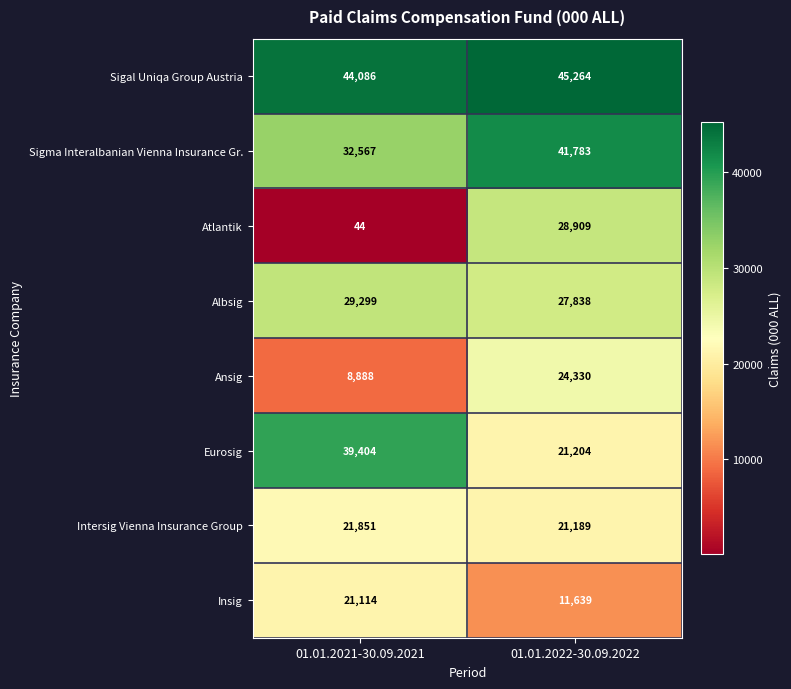

What is the difference between the highest and lowest values at 01.01.2022-30.09.2022?

33625